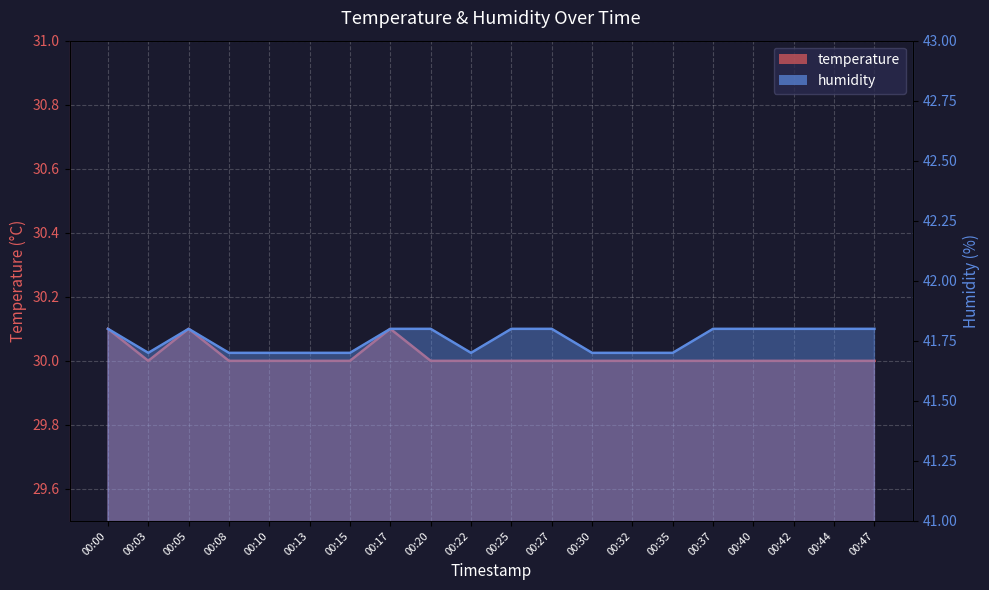

Where is the first local minimum for temperature?

00:03